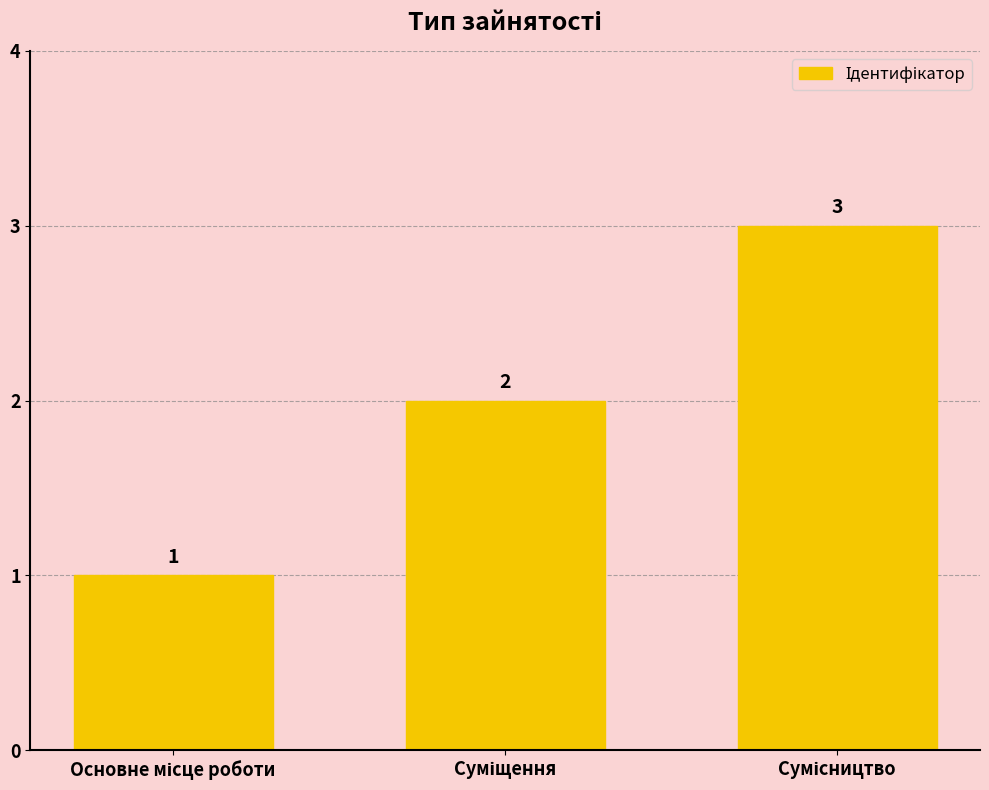

What is the maximum value shown in the chart?

3